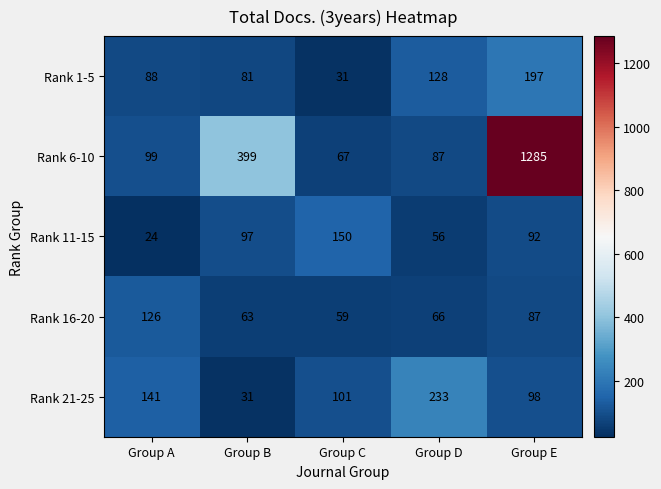

Where is Rank 11-15 nearest to the value 87?

Group E